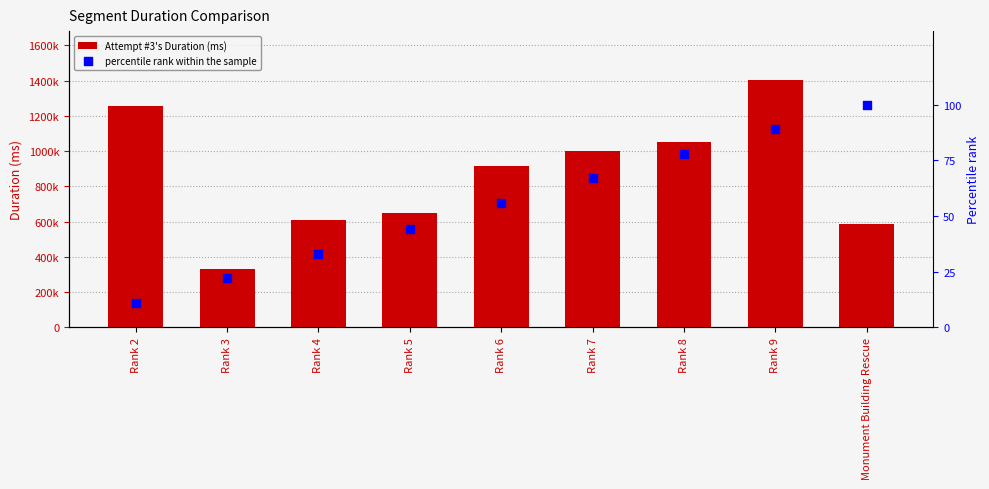

Which series has the widest spread of Y values?

Attempt #3's Duration (ms)